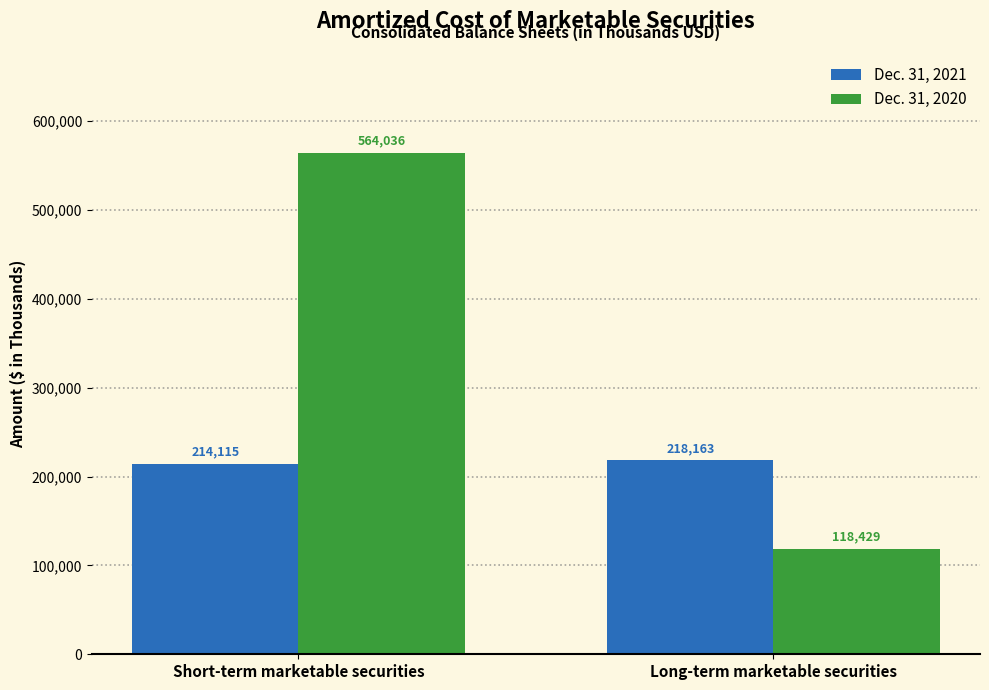

List the series in order of their overall mean, lowest first.

Dec. 31, 2021, Dec. 31, 2020